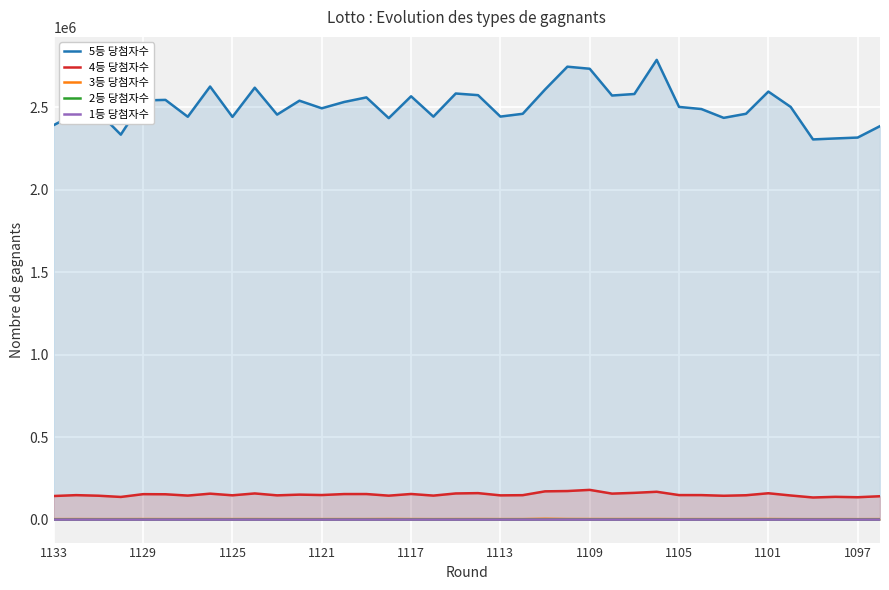

True or false: 3등 당첨자수 and 5등 당첨자수 cross at least once.

False